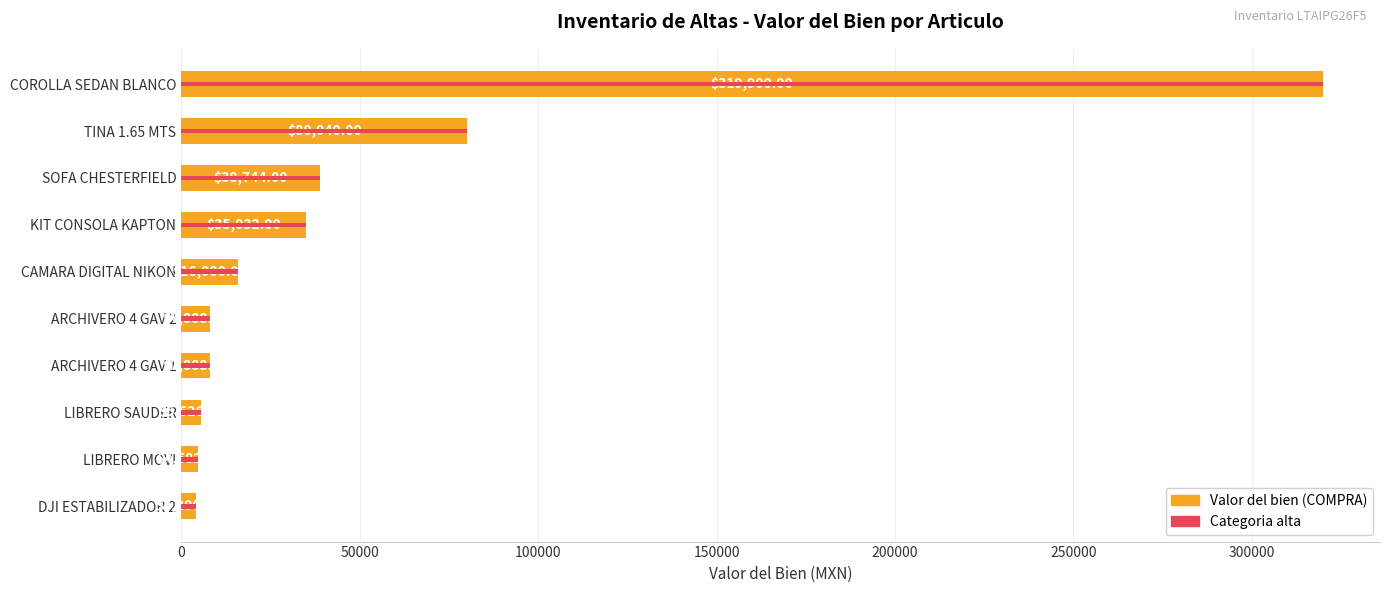

The value of Numero de inventario ref at ARCHIVERO 4 GAV 1 is 3425. True or false?

False